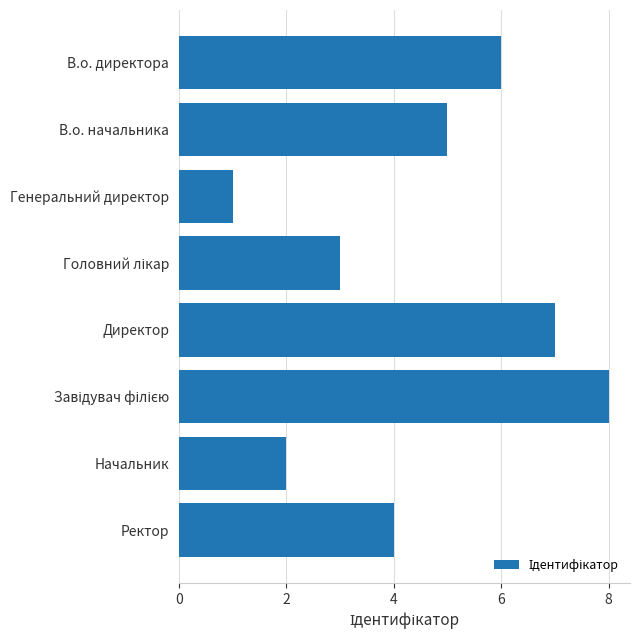

What is the greatest value displayed?

8